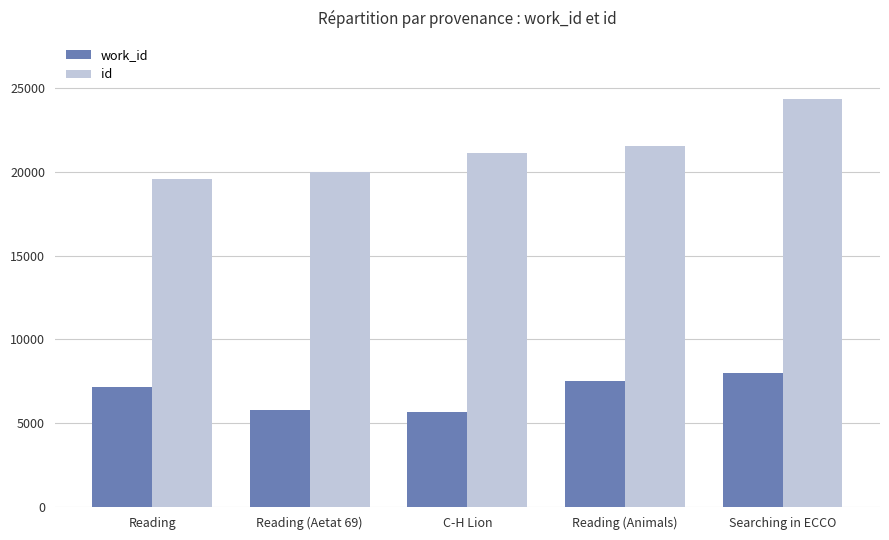

True or false: work_id has a value of 7991 at Searching in ECCO.

True